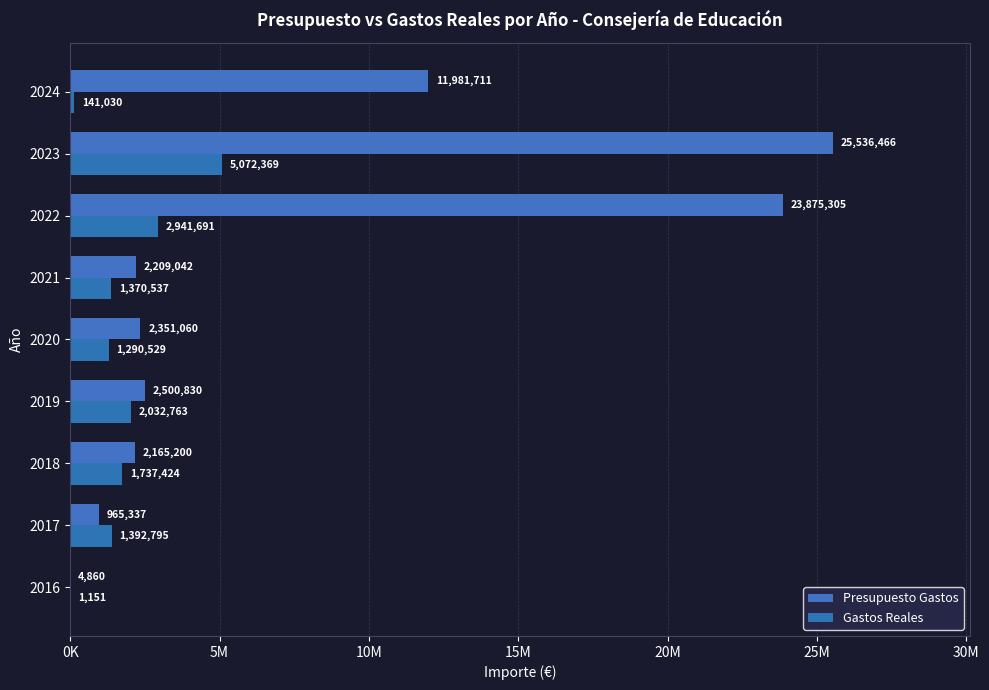

What is the average value of the Gastos Reales series?

1775587.8